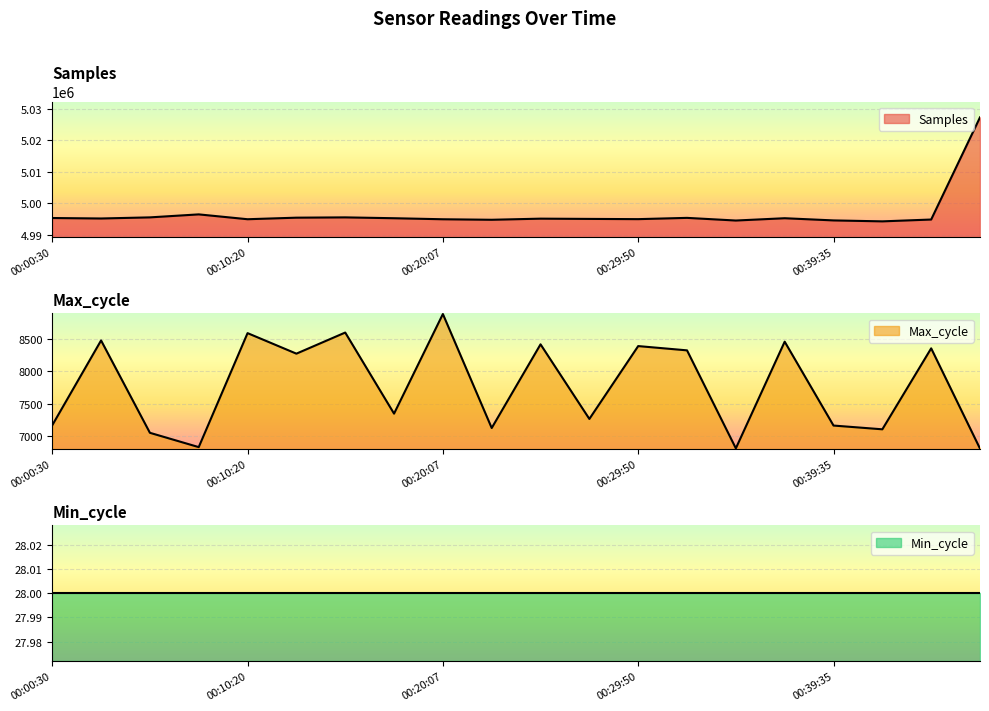

In Samples, how many points are lower than both neighbors (excluding endpoints)?

6